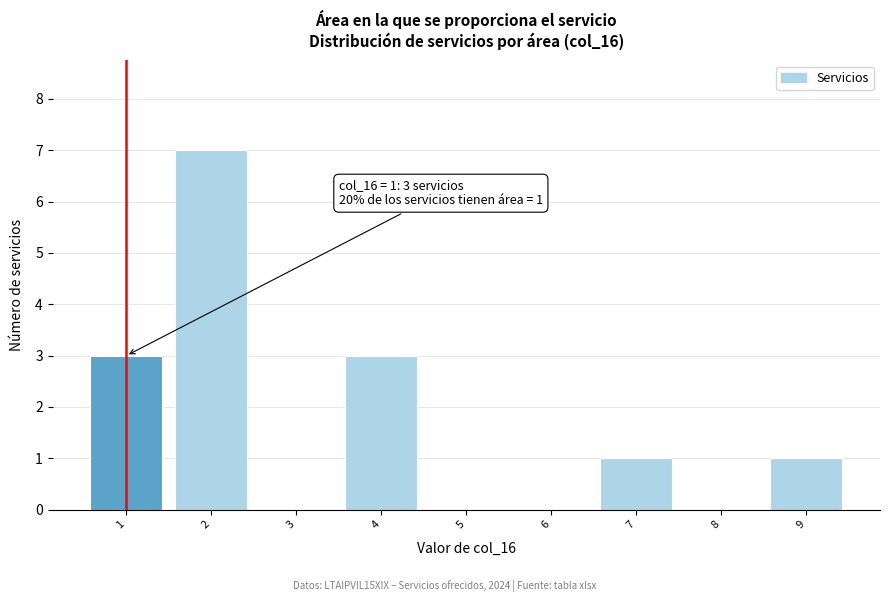

Over which range of the x-axis is the bar tallest?

1.5 to 2.5